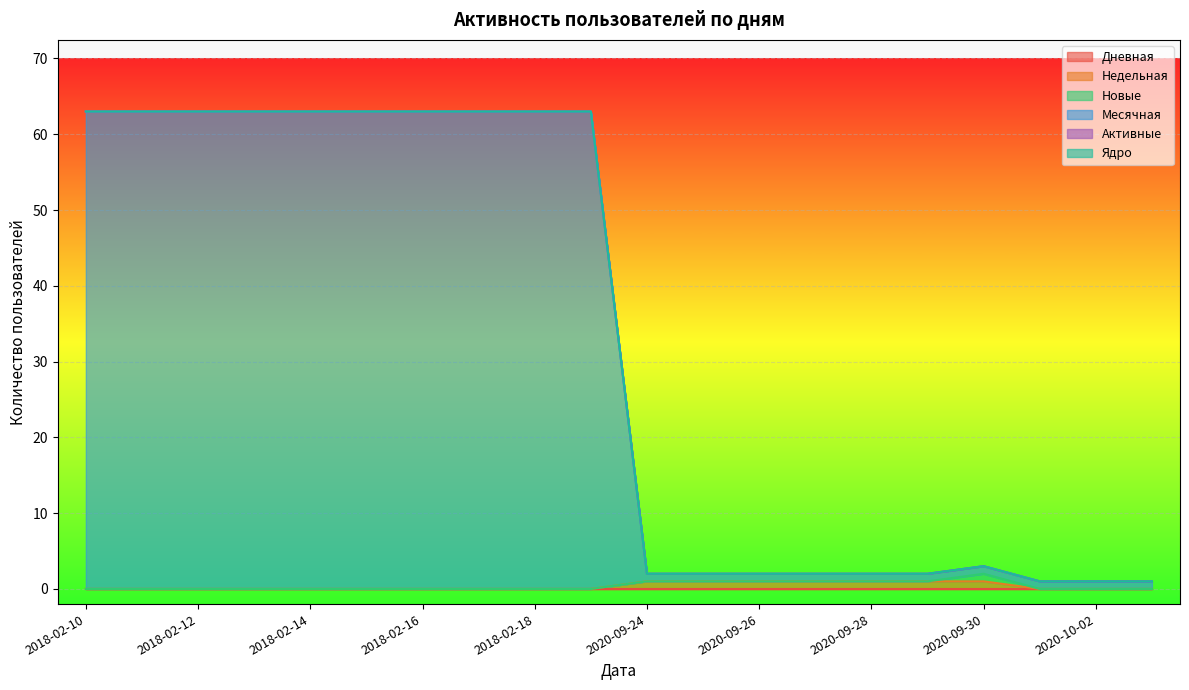

What is the label of the 8th point from the right?

2020-09-26